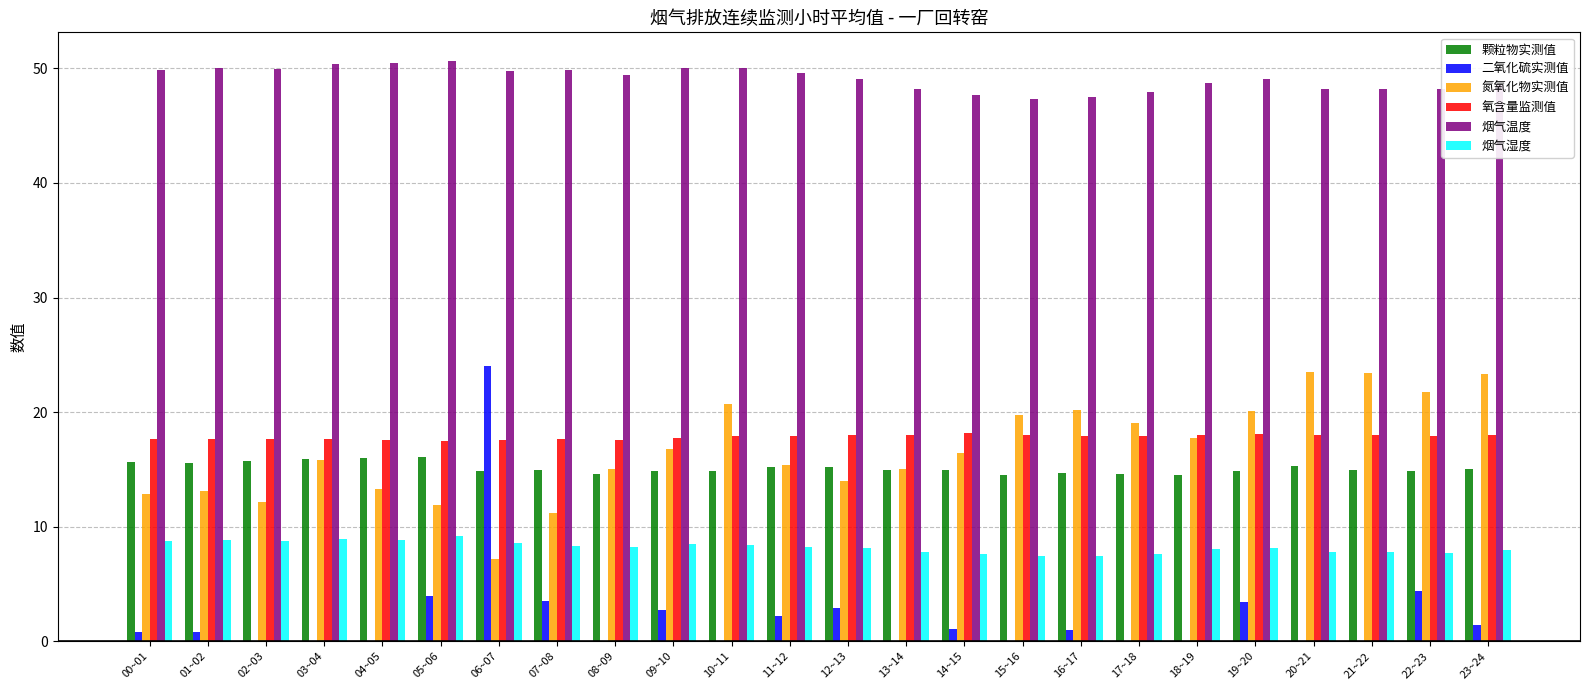

What is the sum of all 烟气温度 values?

1178.7